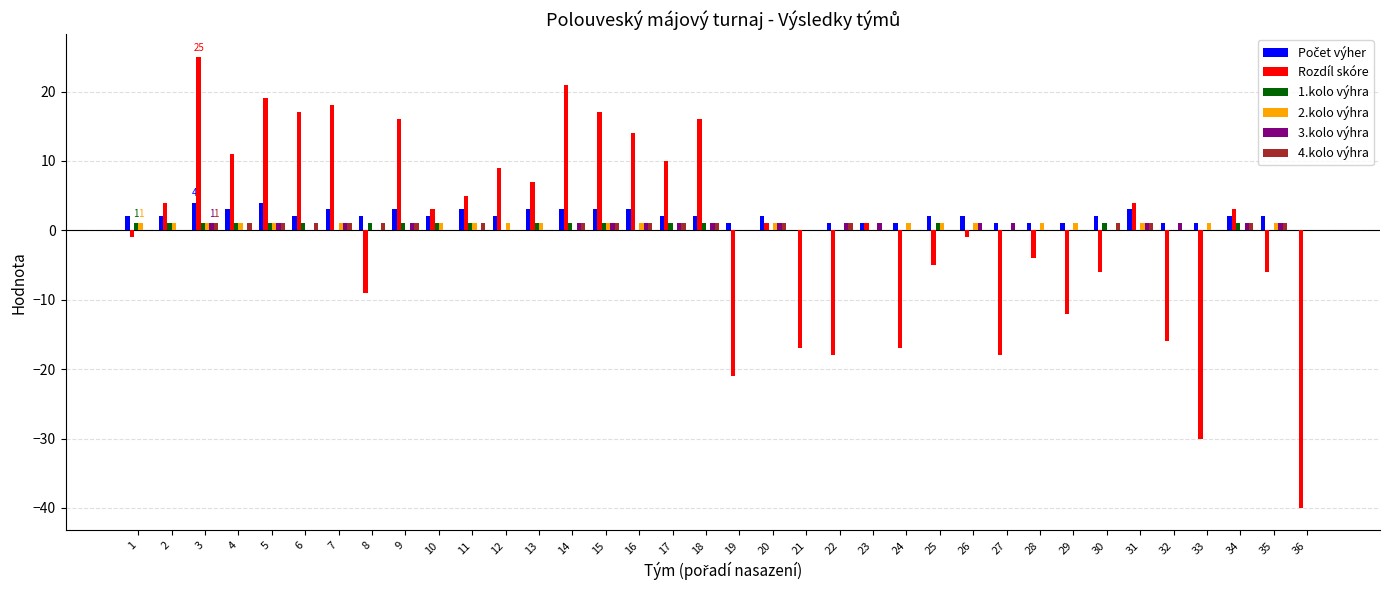

Between 21 and 23, which series saw the biggest shift?

Rozdíl skóre